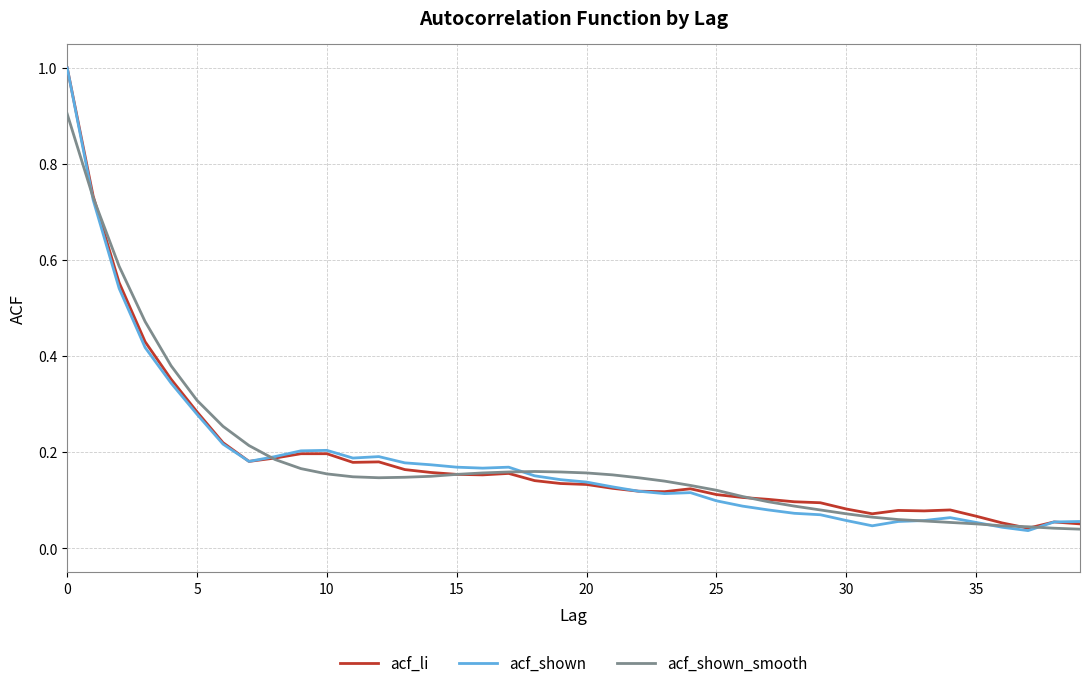

What is the sum of all acf_li values?

7.5